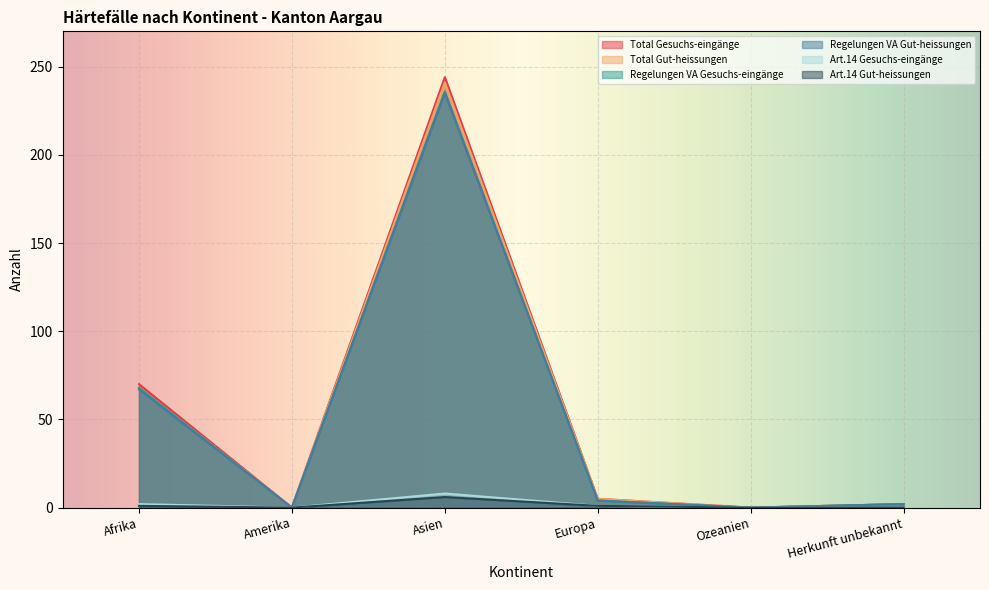

What are all the series names shown in the legend?

Total Gesuchs-eingänge, Total Gut-heissungen, Regelungen VA Gesuchs-eingänge, Regelungen VA Gut-heissungen, Art.14 Gesuchs-eingänge, Art.14 Gut-heissungen